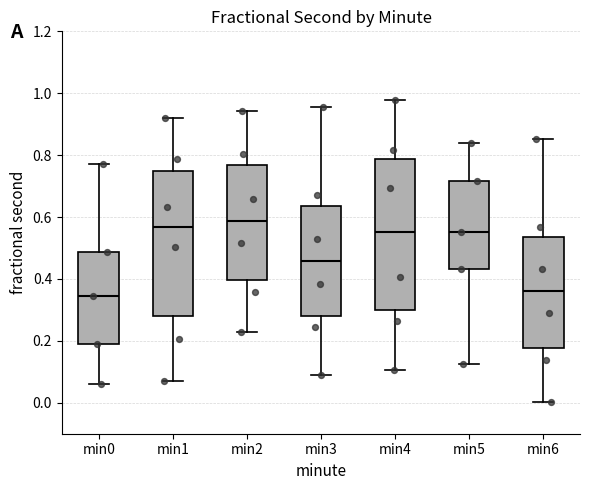

Reading left to right, transcribe this box plot: for each box, give where its median line is, the range the box spans, and where its two whiskers end, as read against the y-axis. The values are not printed on the chart, so give them approximately, as read against the axis.

min0: median 0.34, box 0.18 to 0.48, whiskers 0.06 to 0.78
min1: median 0.56, box 0.28 to 0.74, whiskers 0.08 to 0.92
min2: median 0.58, box 0.40 to 0.76, whiskers 0.22 to 0.94
min3: median 0.46, box 0.28 to 0.64, whiskers 0.10 to 0.96
min4: median 0.56, box 0.30 to 0.78, whiskers 0.10 to 0.98
min5: median 0.56, box 0.44 to 0.72, whiskers 0.12 to 0.84
min6: median 0.36, box 0.18 to 0.54, whiskers 0.00 to 0.86